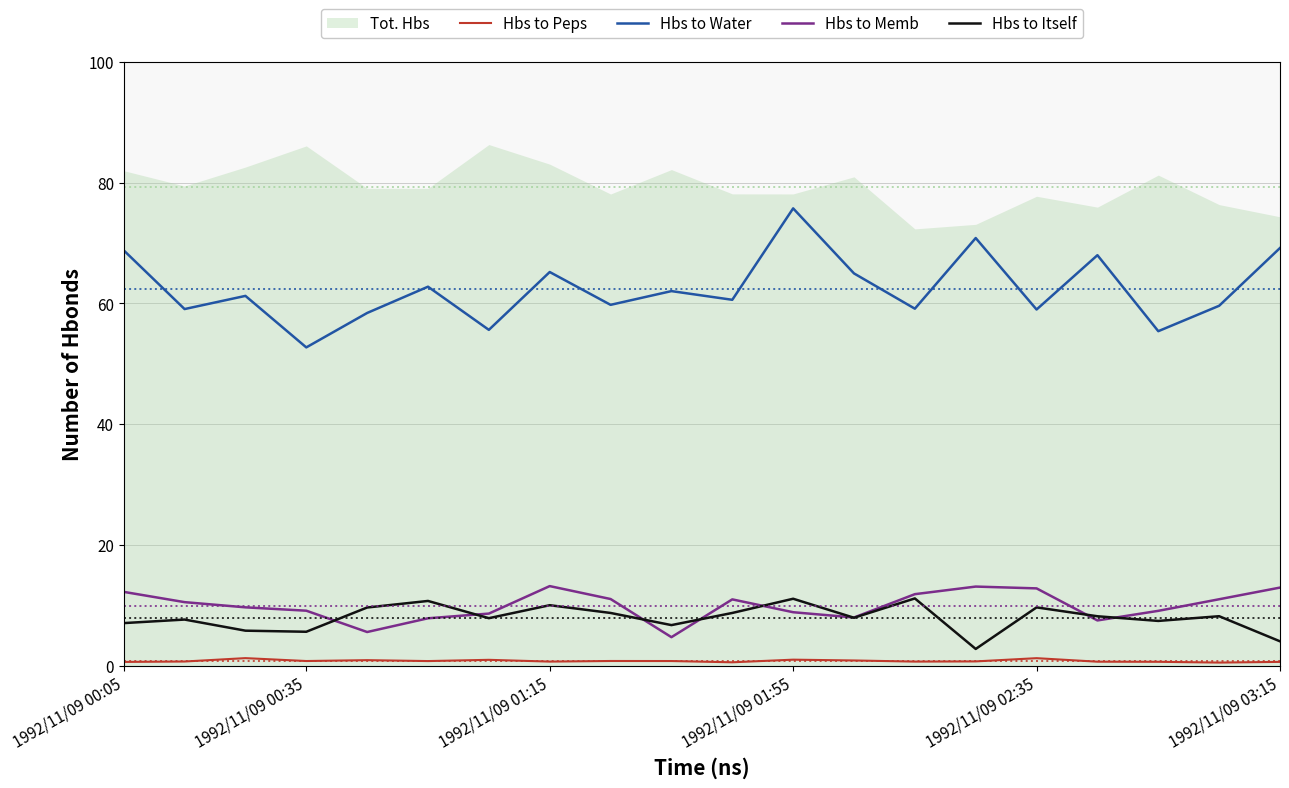

At how many categories does at least one series exceed 30?

20